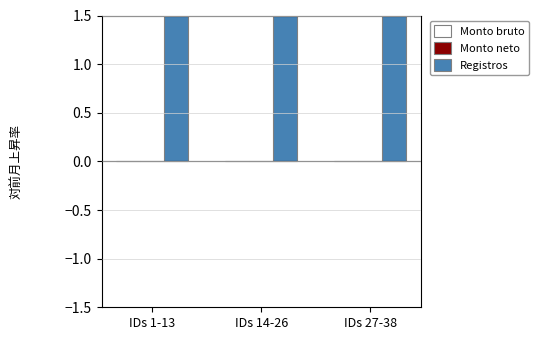

At which category is the sum across all series the highest?

IDs 1-13